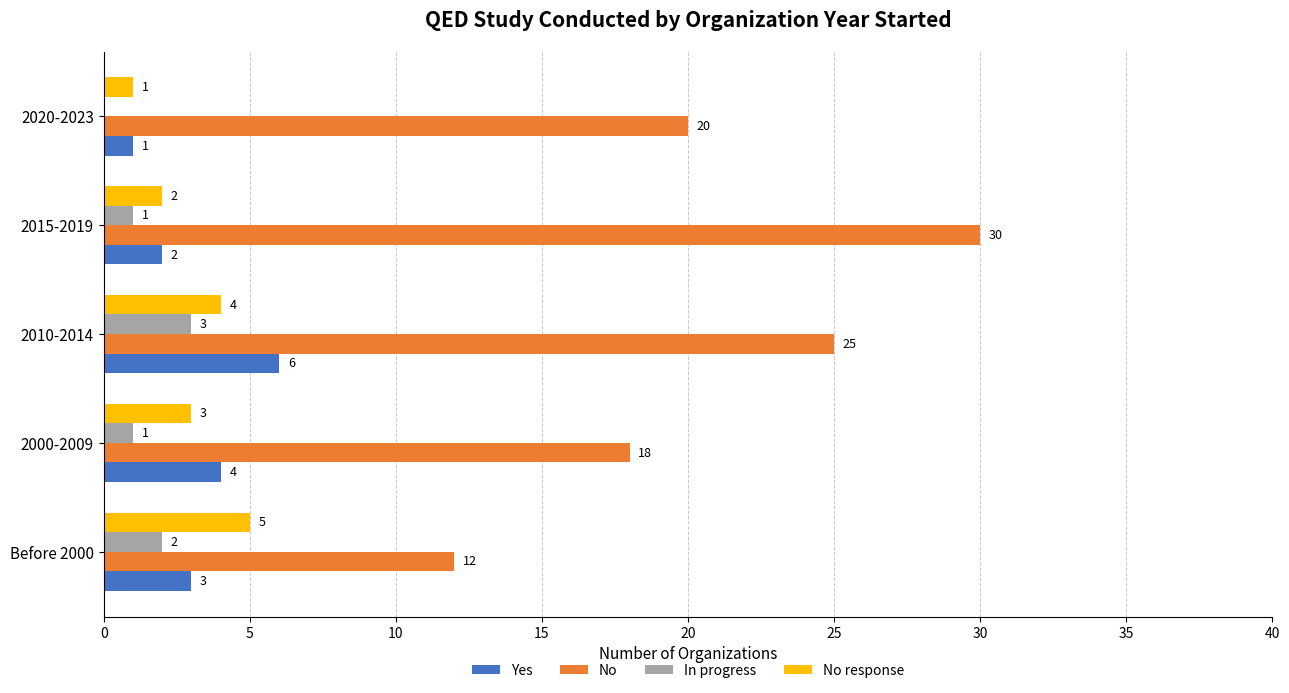

At which category is the sum across all series the highest?

2010-2014